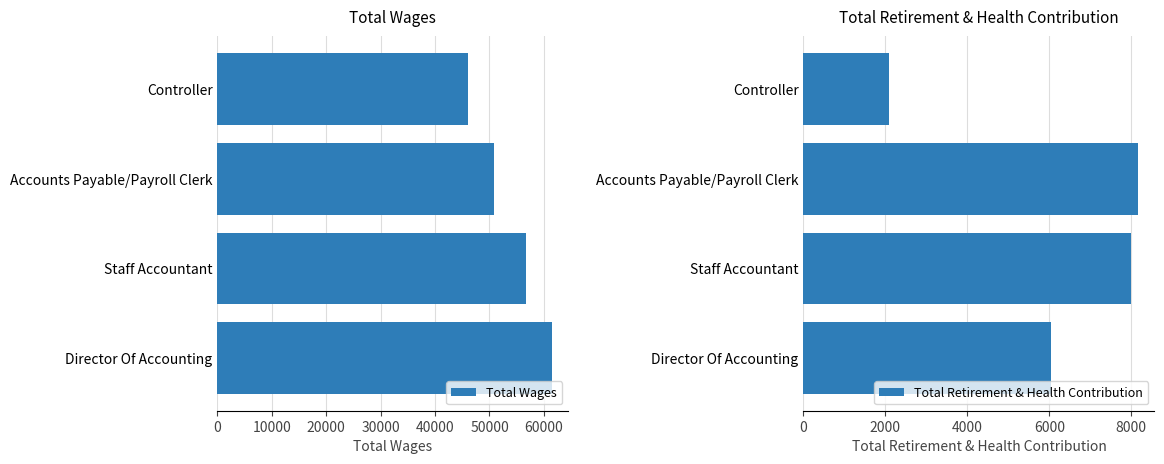

The Total Wages series shows 108695 at Director Of Accounting. True or false?

False